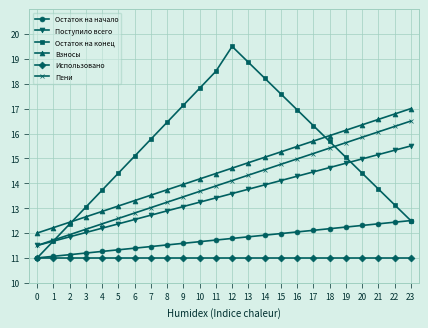

Is it true that Взносы equals 23.5 at 7?

False